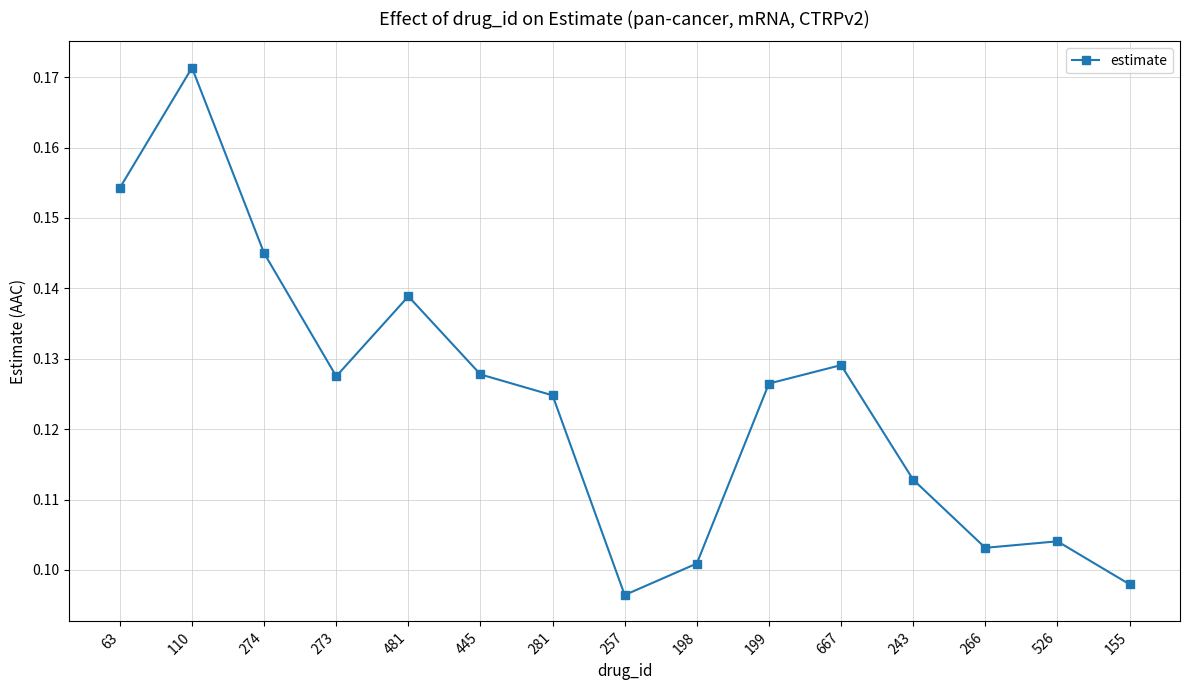

What is the sum of all values?

1.9